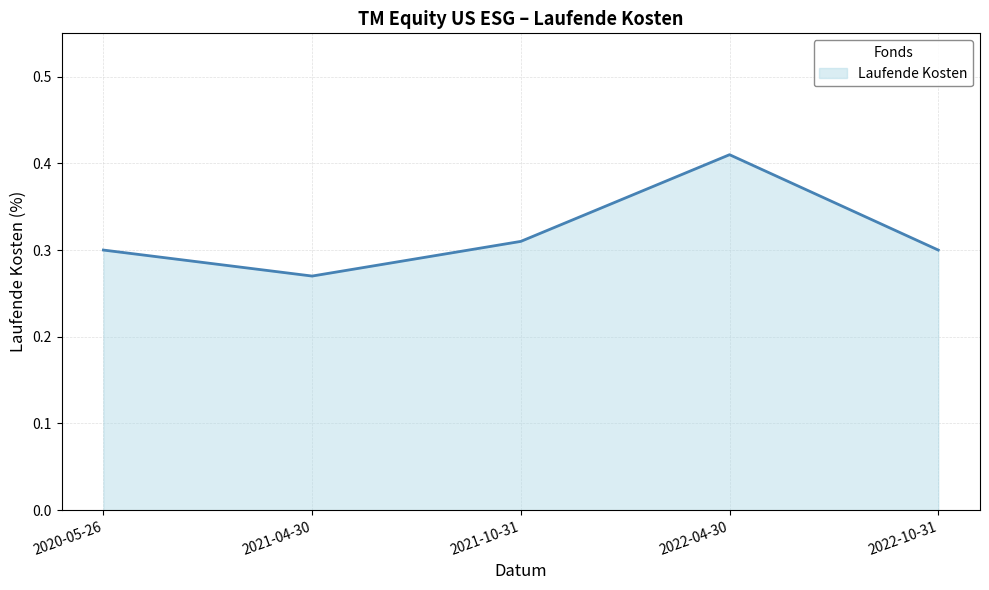

Count the values in the range 0 to 1.

5